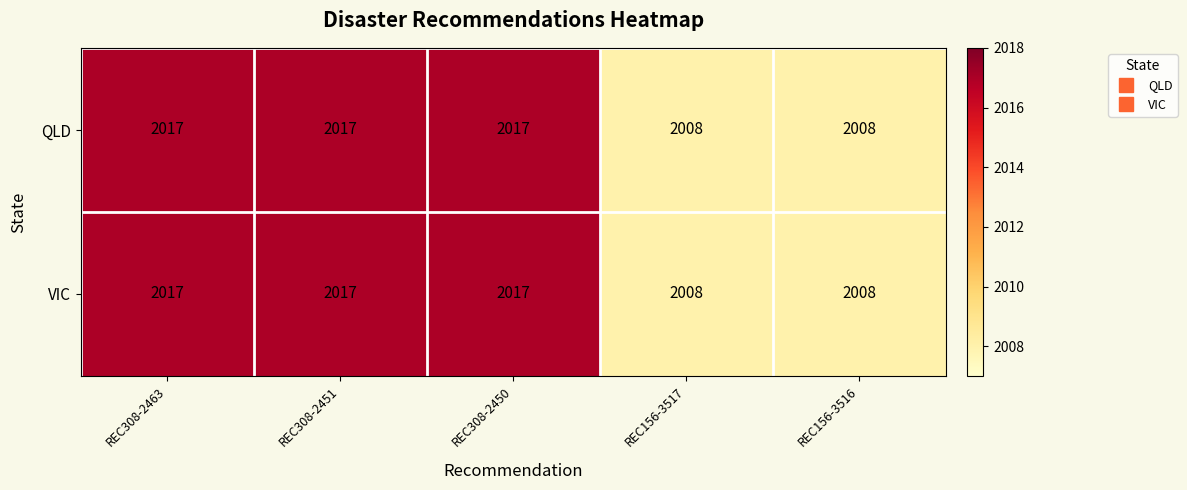

What is the minimum value shown in the chart?

2008